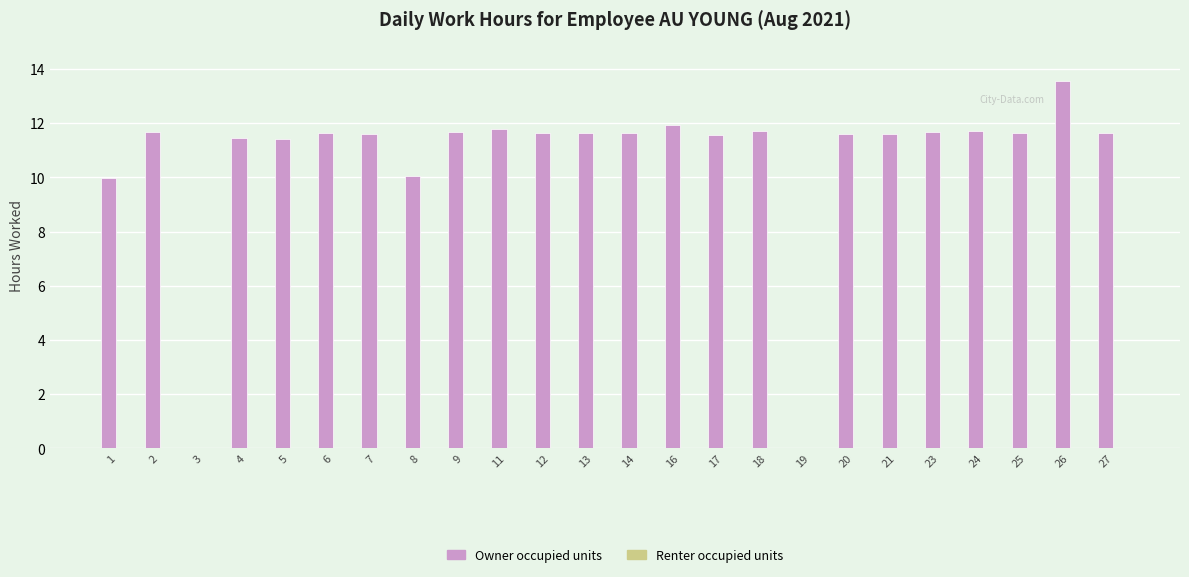

How many data points does each series have?

24